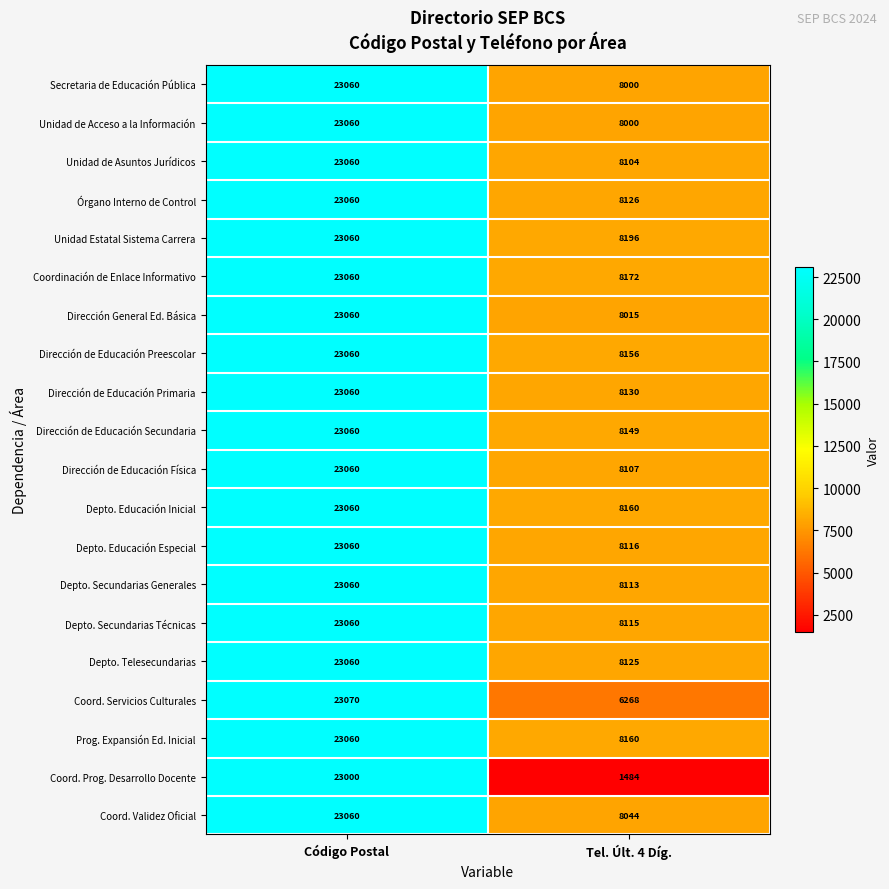

Between Código Postal and Tel. Últ. 4 Díg., which series saw the biggest shift?

Coord. Prog. Desarrollo Docente